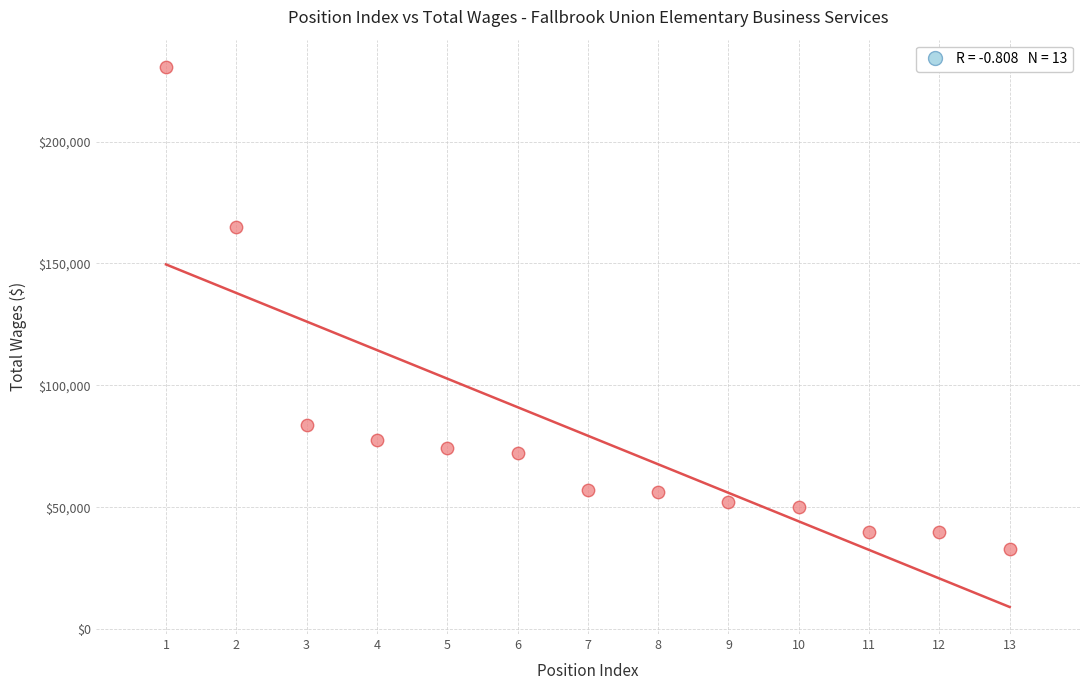

What Y value in the scatter plot is closest to 131759?

164804